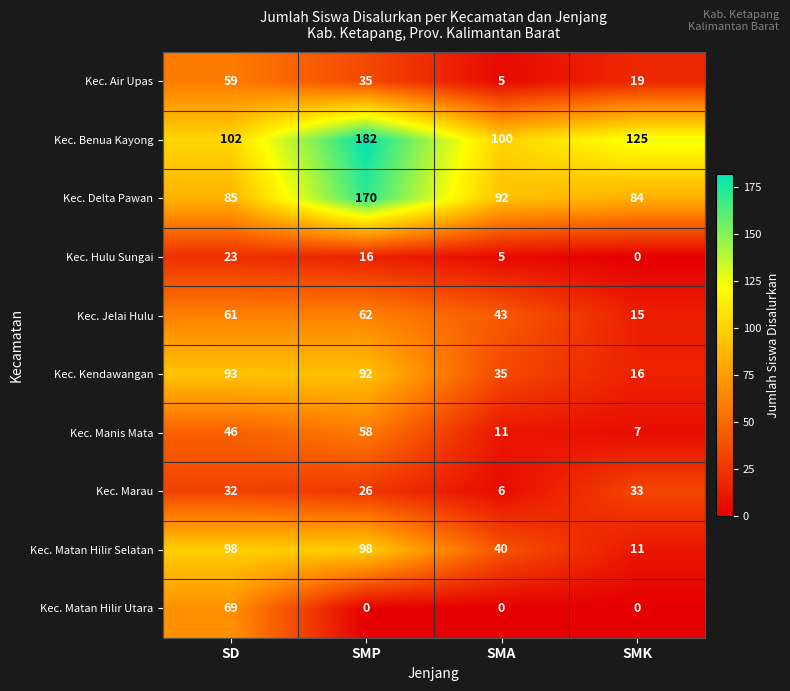

The Kec. Benua Kayong series shows 182 at SMP. True or false?

True